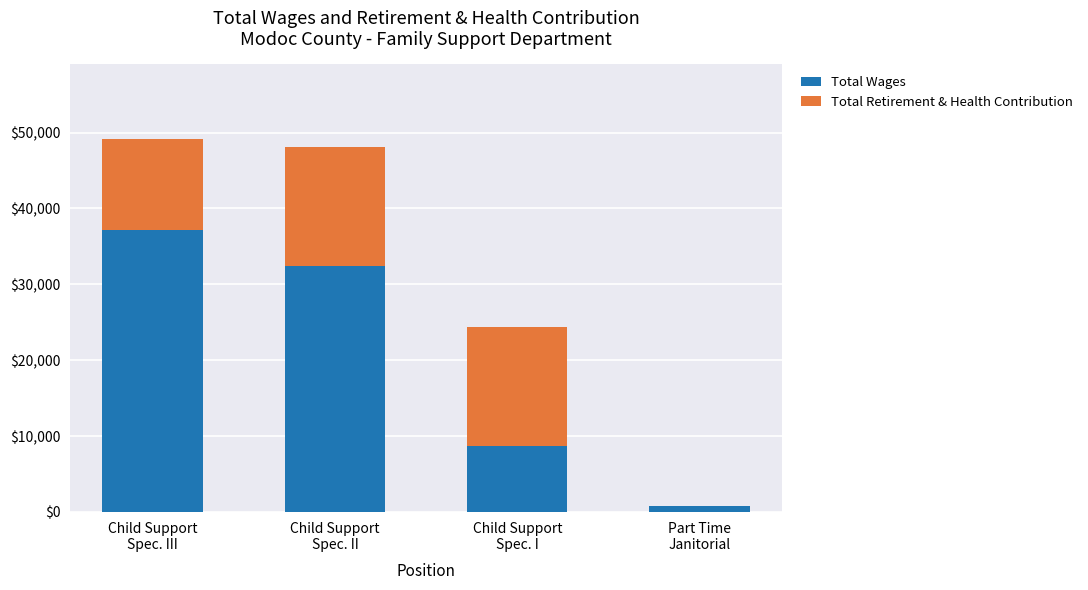

What is the sum of all Total Wages values?

78994